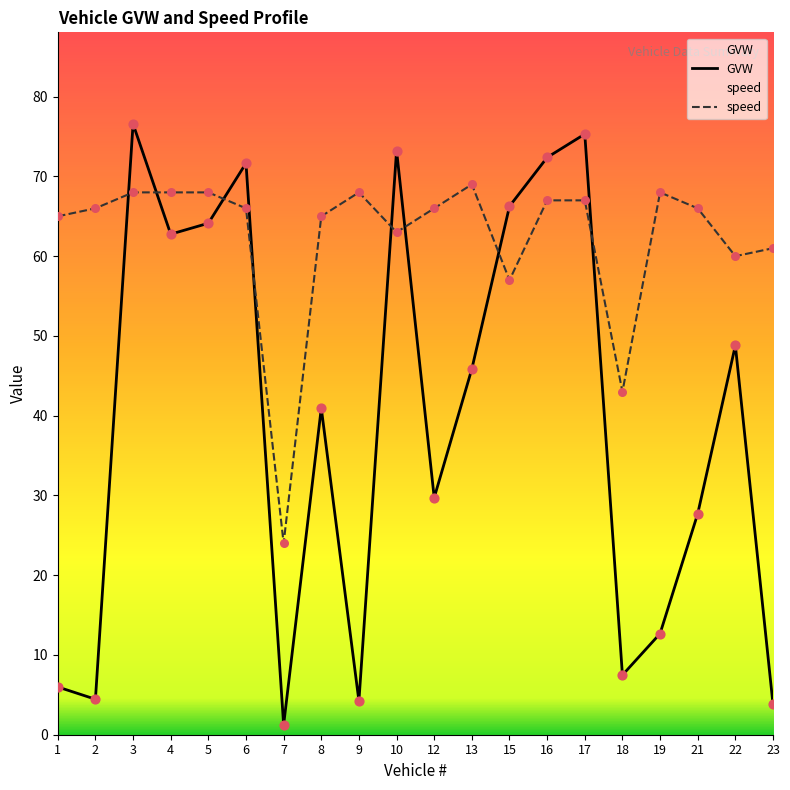

Which series has the largest total across all categories?

speed